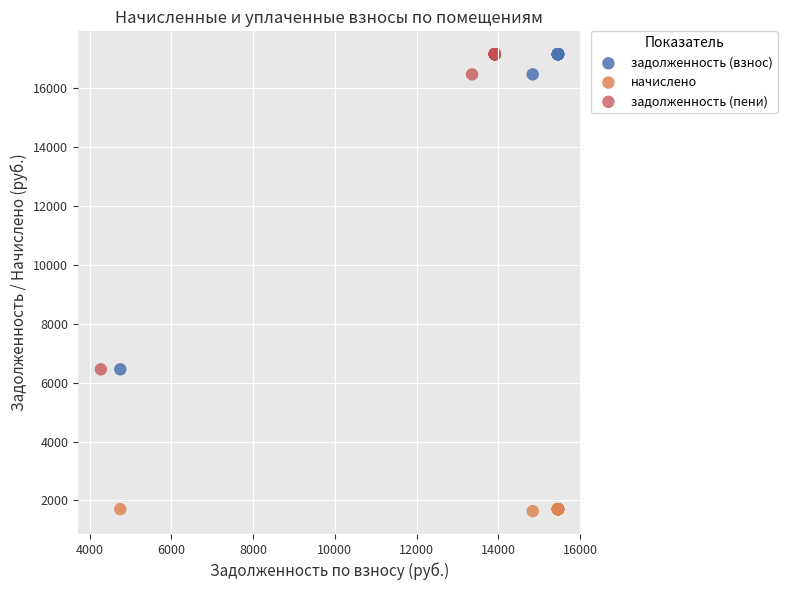

Which series reaches the minimum Y coordinate?

начислено